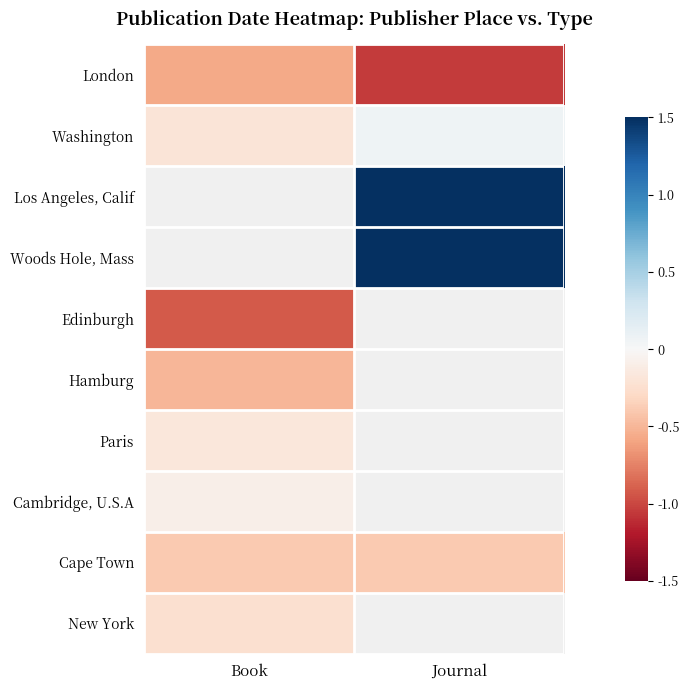

What value does the Cambridge, U.S.A series have at Book?

-0.1